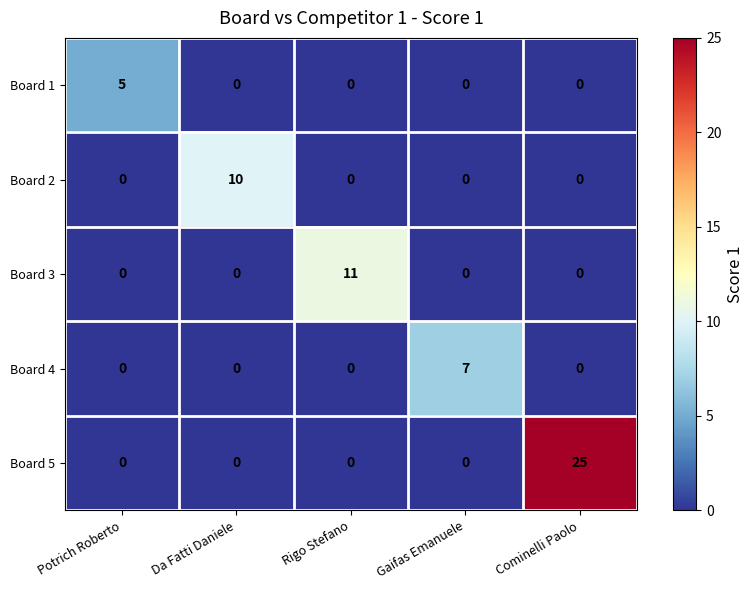

What is the greatest value displayed?

25